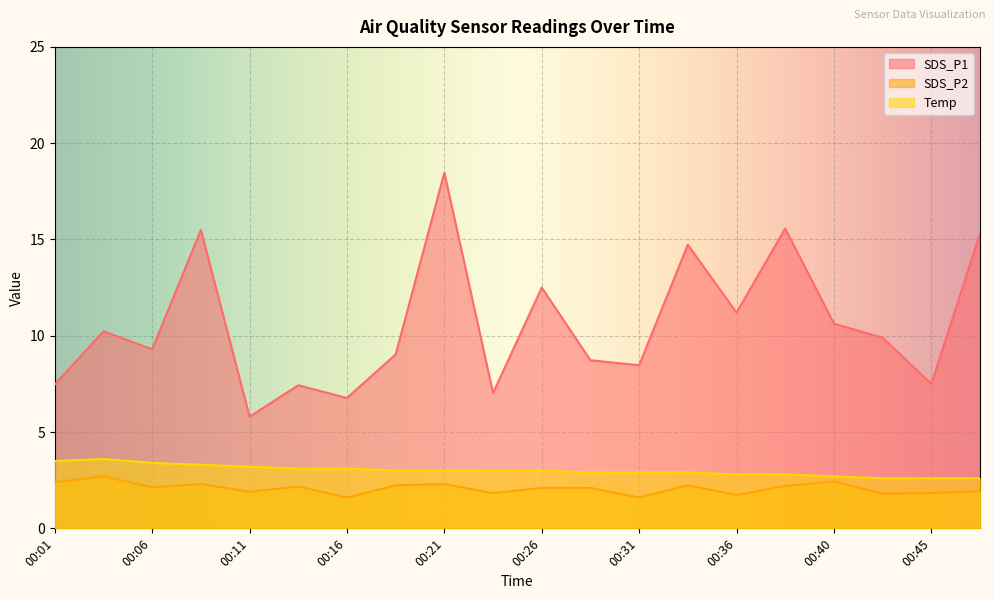

What is the value of the SDS_P1 point at the 15th from the left?

11.2